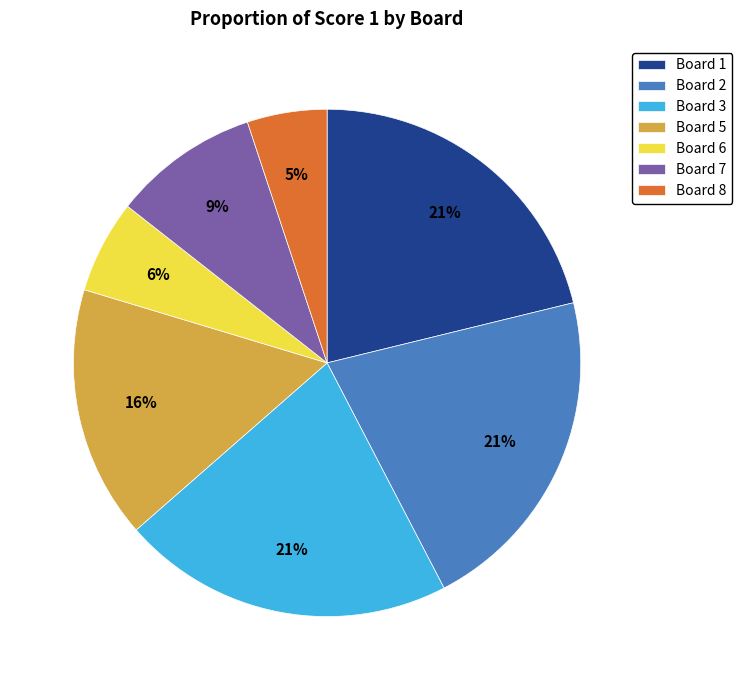

Is it true that Board 7 is 9% of the pie?

True